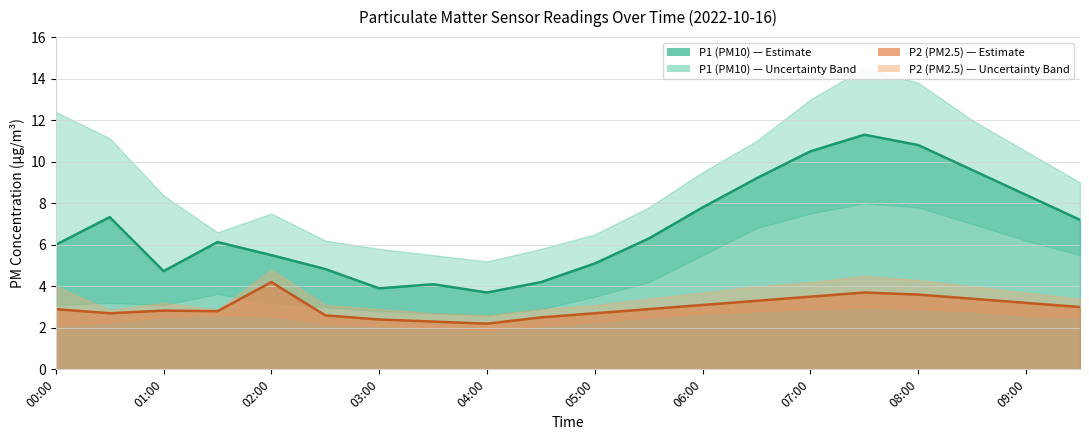

How many data points in P1 are above 6?

11